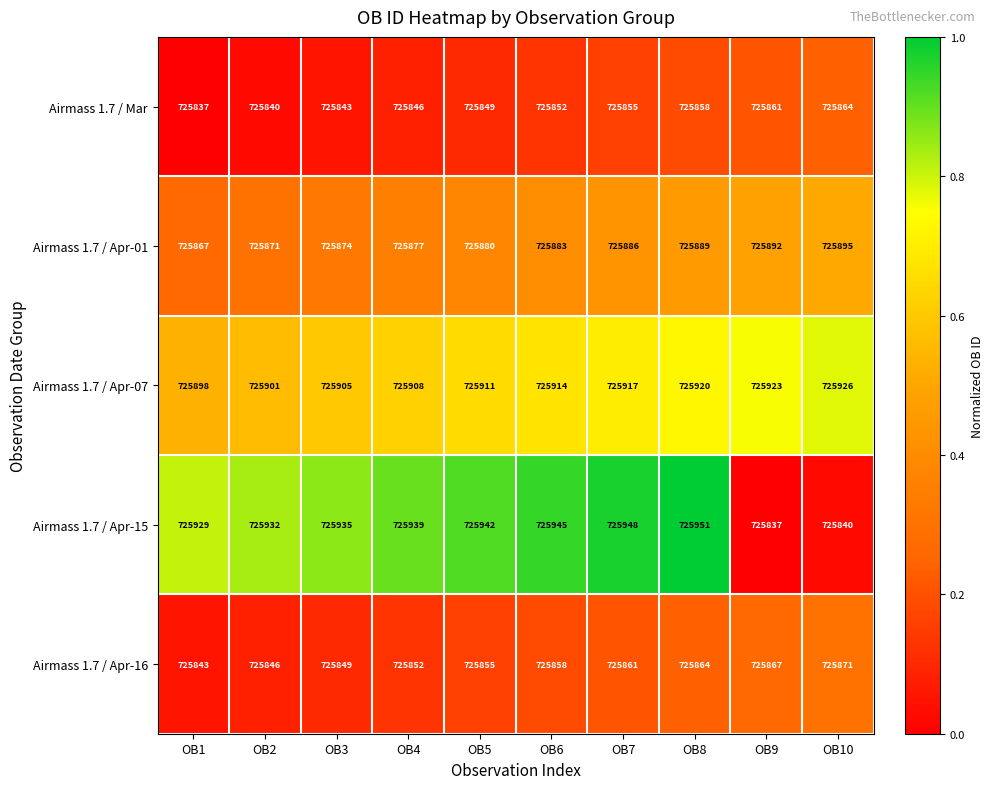

What is the difference between the second highest and minimum values in the Airmass 1.7 / Apr-07 series?

25